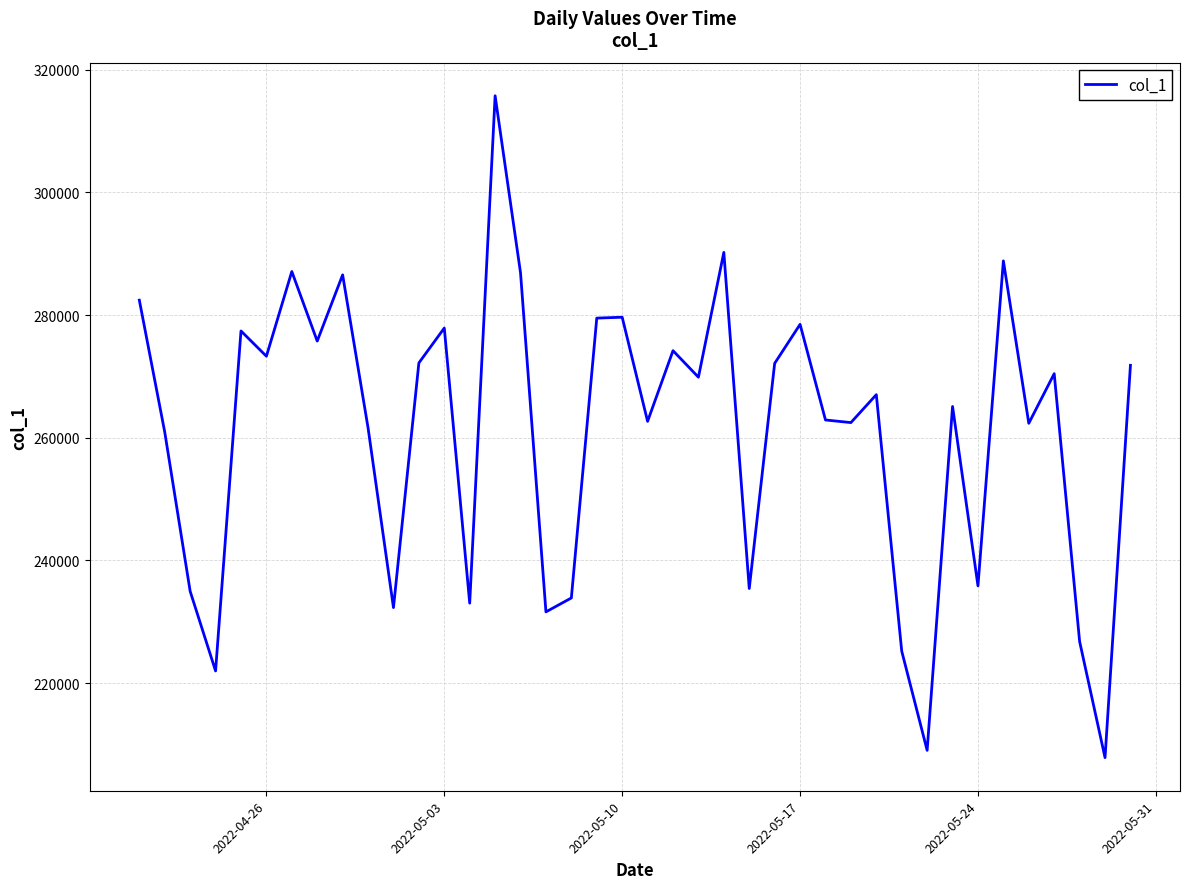

How many categories are shown in the chart?

40